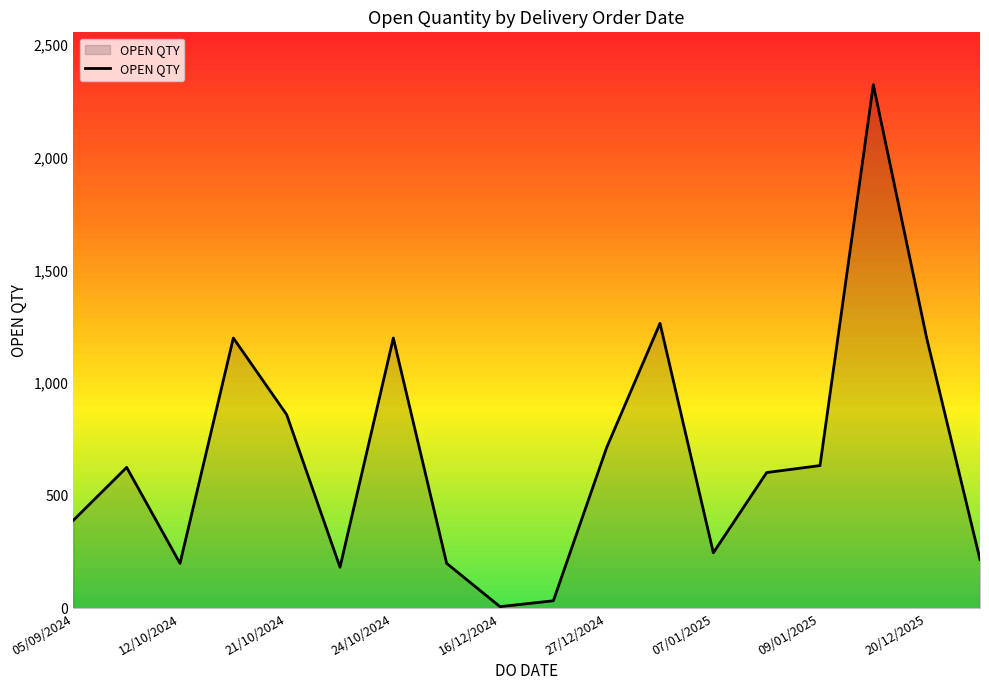

What is the maximum value shown in the chart?

2324